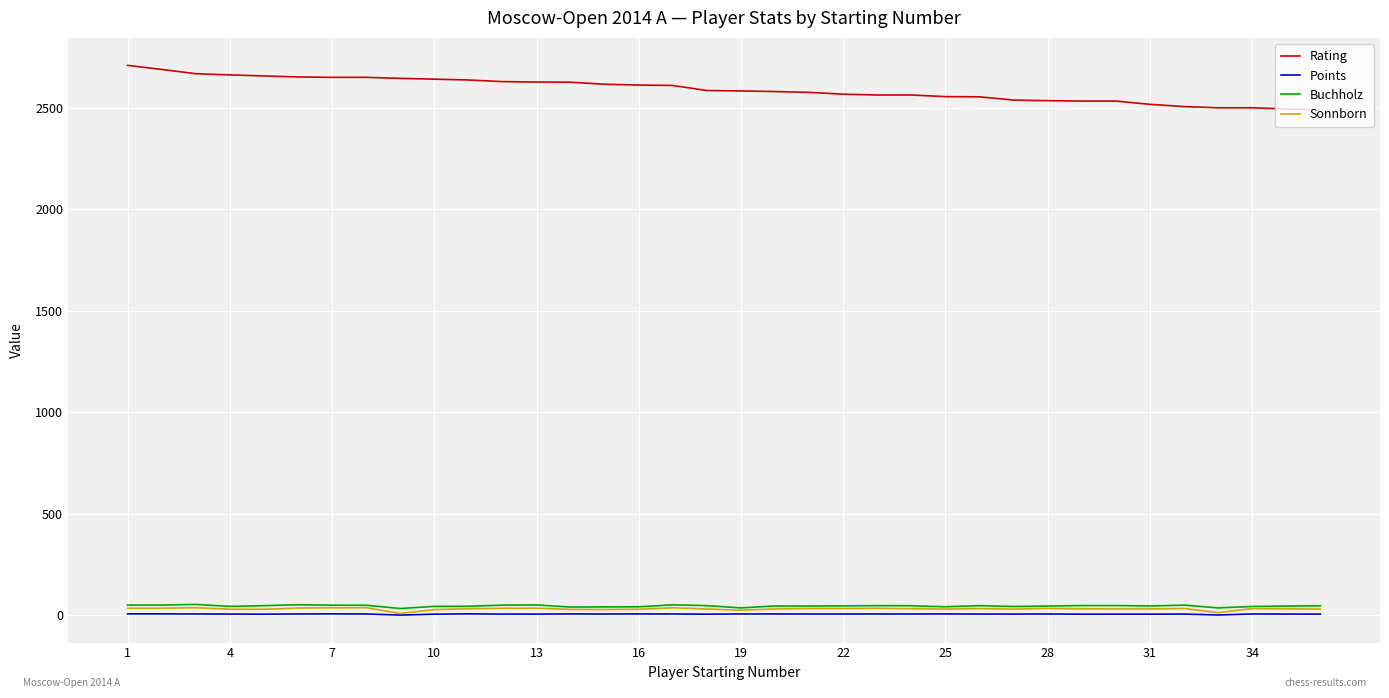

How many lines are shown in the chart?

4